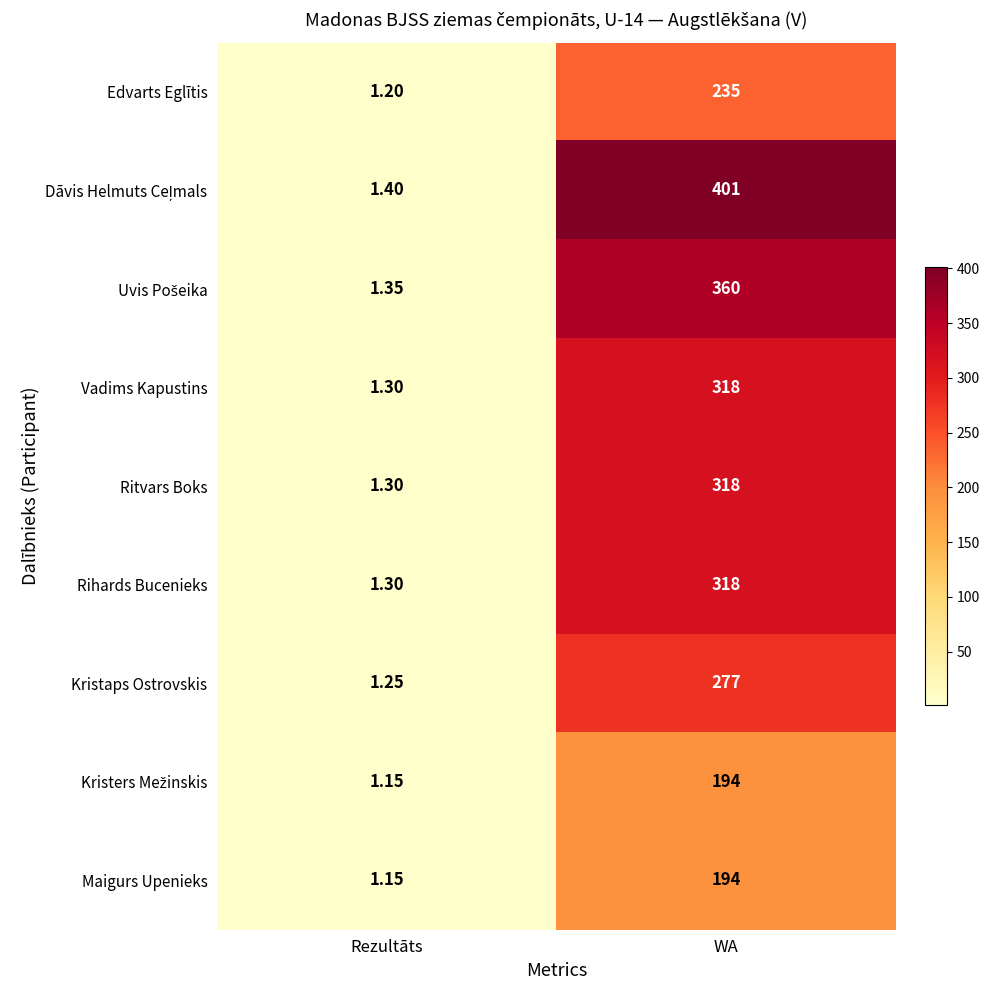

At which category is the sum across all series the highest?

WA